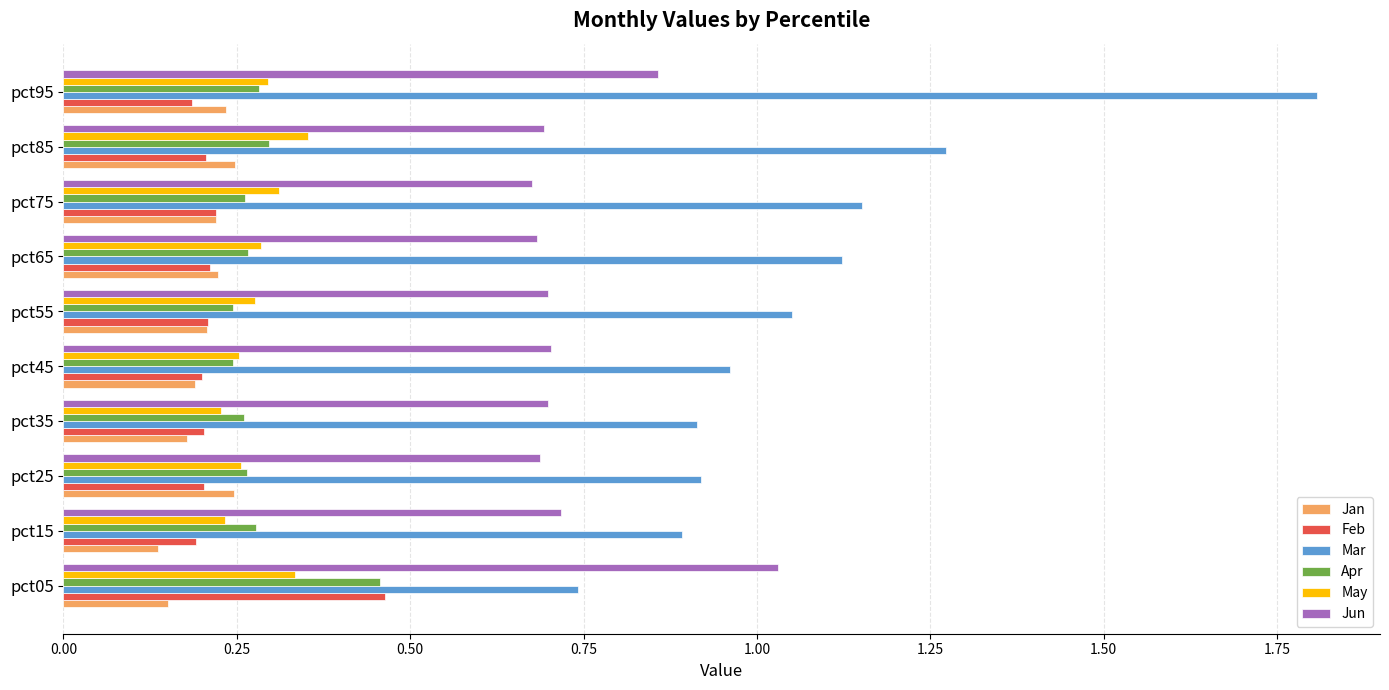

What is the maximum value shown in the chart?

1.8